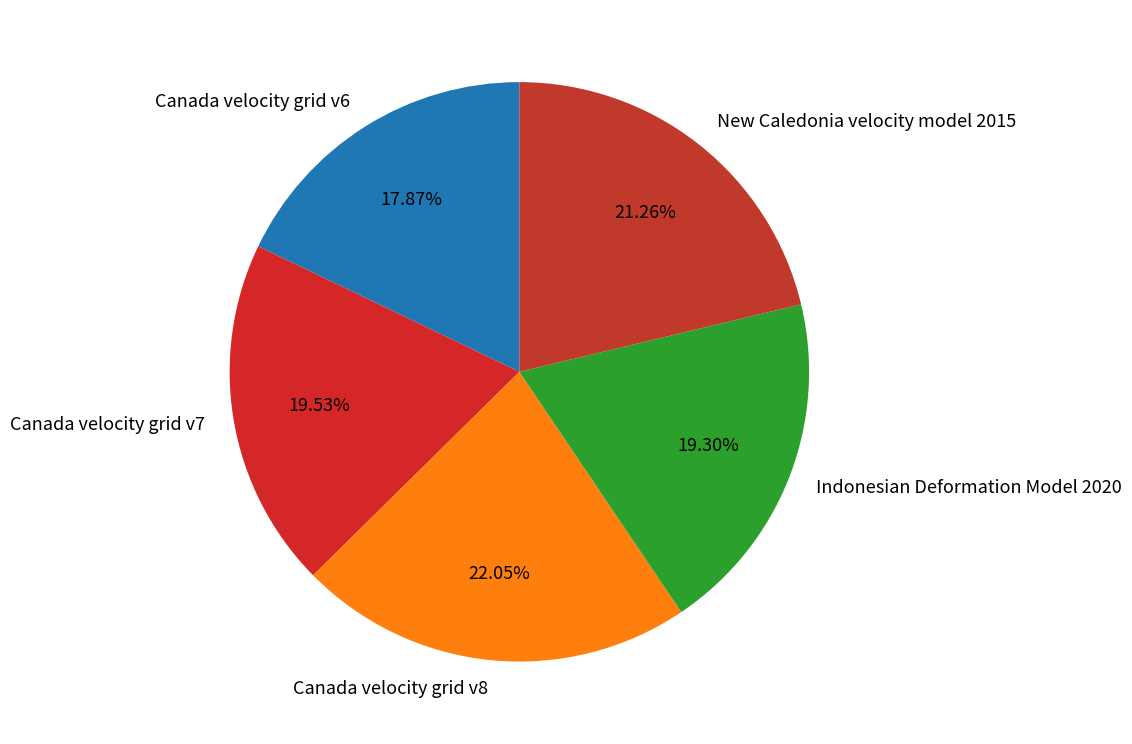

Which has a higher value, New Caledonia velocity model 2015 or Indonesian Deformation Model 2020?

New Caledonia velocity model 2015